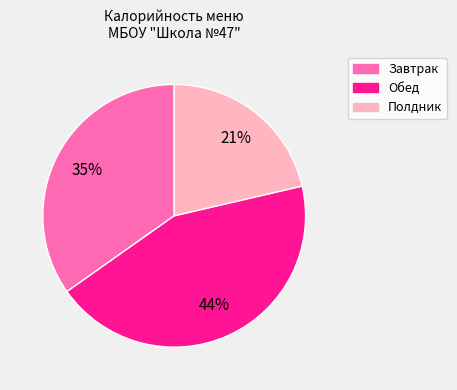

To the nearest percent, what is the average slice percentage?

33%